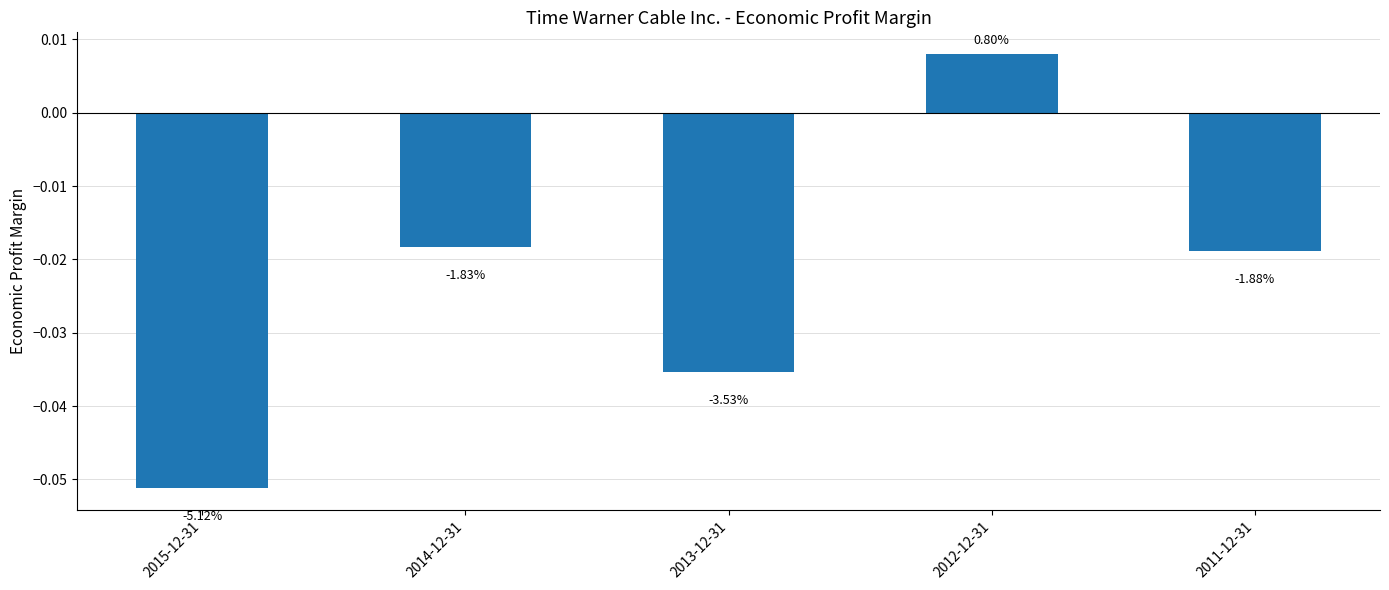

What is the label of the 1st bar from the right?

2011-12-31